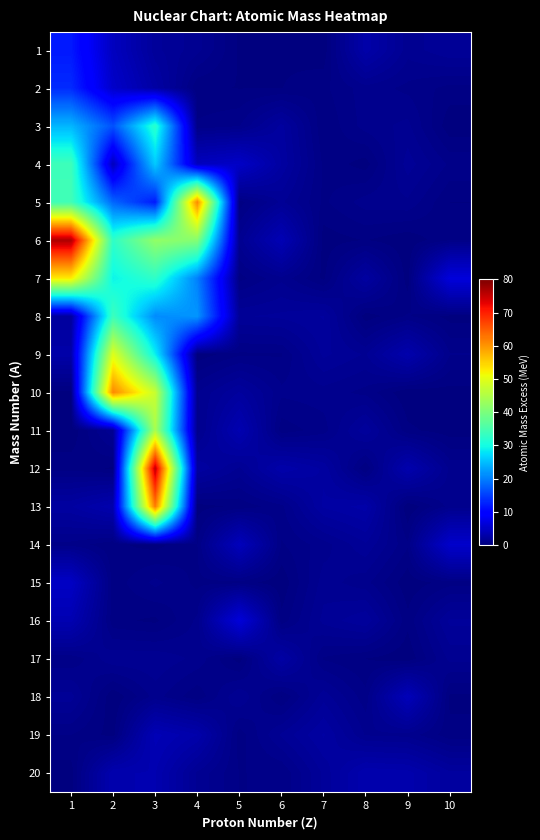

Reading left to right, list all the values displayed in this chart.

1: 1=12.0	2=4.5	3=2.0	4=1.4	5=0.3	6=0.3	7=0.1	8=3.0	9=1.4	10=1.8
2: 1=13.3	2=5.3	3=2.7	4=0.4	5=0.3	6=0.3	7=0.5	8=1.1	9=0.8	10=0.5
3: 1=24.4	2=16.4	3=32.1	4=0.7	5=0.9	6=2.3	7=0.3	8=1.1	9=1.3	10=0.1
4: 1=34.0	2=4.3	3=26.0	4=4.5	5=5.1	6=2.5	7=0.5	8=0.2	9=1.7	10=0.9
5: 1=34.2	2=18.1	3=12.0	4=61.1	5=0.4	6=1.6	7=0.6	8=1.1	9=1.2	10=0.3
6: 1=76.8	2=32.5	3=42.1	4=40.9	5=1.4	6=3.8	7=0.1	8=0.3	9=0.1	10=0.6
7: 1=52.9	2=29.2	3=32.6	4=20.2	5=0.5	6=1.2	7=0.2	8=2.4	9=0.1	10=6.5
8: 1=2.2	2=33.8	3=21.0	4=21.8	5=1.8	6=2.0	7=2.2	8=0.1	9=0.7	10=0.2
9: 1=3.0	2=49.5	3=29.0	4=0.1	5=0.6	6=0.6	7=2.0	8=1.5	9=3.3	10=1.0
10: 1=0.2	2=61.3	3=47.4	4=1.2	5=2.2	6=1.0	7=1.1	8=0.8	9=0.0	10=0.2
11: 1=0.0	2=1.5	3=44.5	4=1.1	5=3.6	6=0.4	7=0.8	8=2.1	9=0.4	10=0.1
12: 1=0.5	2=0.3	3=75.5	4=2.5	5=1.5	6=3.1	7=2.4	8=0.3	9=3.3	10=1.2
13: 1=2.5	2=3.4	3=62.2	4=0.2	5=0.4	6=0.8	7=2.6	8=3.0	9=0.0	10=1.1
14: 1=0.8	2=0.4	3=0.2	4=0.6	5=4.3	6=0.6	7=1.1	8=1.8	9=0.7	10=5.4
15: 1=4.9	2=0.4	3=1.0	4=0.5	5=0.5	6=0.1	7=1.4	8=1.0	9=0.1	10=0.5
16: 1=3.6	2=0.4	3=0.2	4=1.0	5=6.4	6=0.4	7=1.7	8=2.2	9=0.4	10=2.0
17: 1=0.7	2=1.5	3=1.5	4=1.2	5=0.1	6=2.7	7=0.6	8=0.3	9=0.1	10=1.3
18: 1=1.7	2=0.0	3=1.1	4=0.4	5=1.6	6=0.3	7=1.8	8=0.7	9=4.1	10=0.2
19: 1=0.6	2=0.2	3=3.9	4=3.1	5=0.4	6=1.6	7=2.5	8=1.2	9=1.1	10=0.4
20: 1=0.1	2=3.4	3=3.5	4=1.5	5=0.6	6=0.6	7=1.9	8=3.4	9=3.3	10=2.3